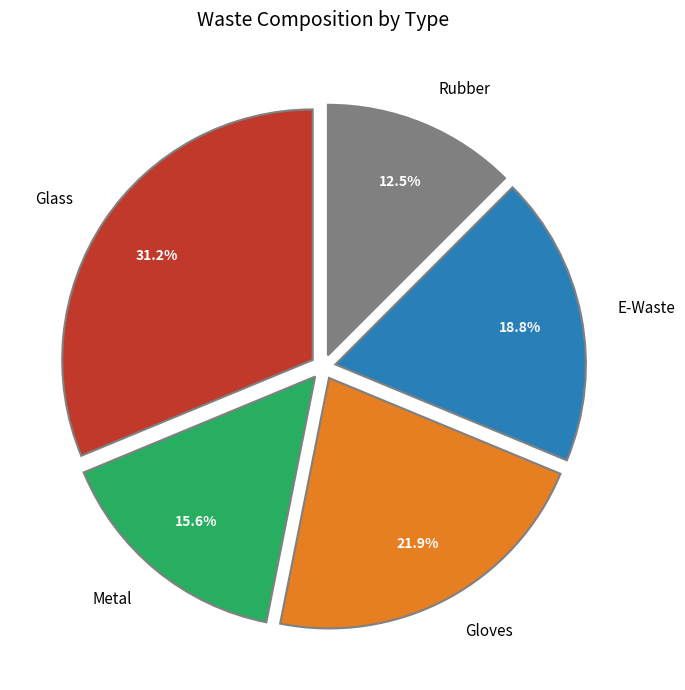

True or false: Gloves accounts for 22% of the total.

True